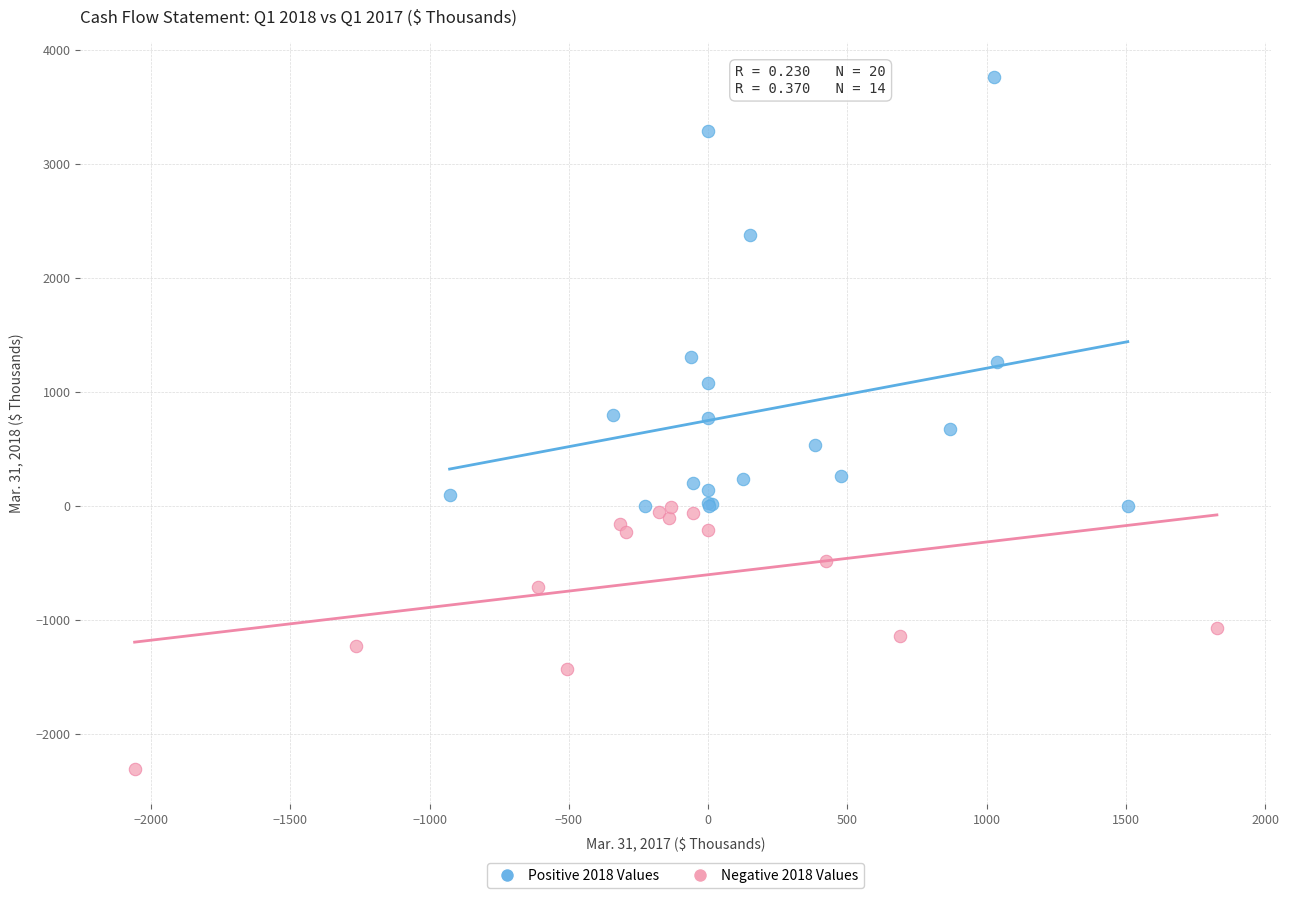

Which series reaches the minimum Y coordinate?

Negative 2018 Values